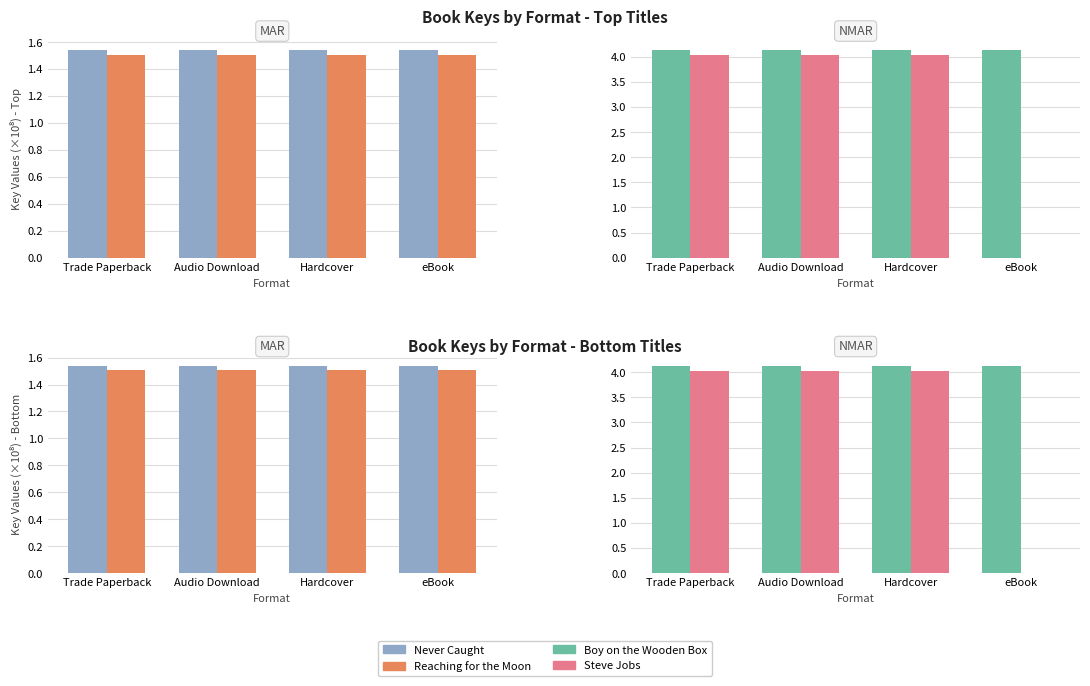

What is the approximate value of Reaching for the Moon at eBook?

1.5